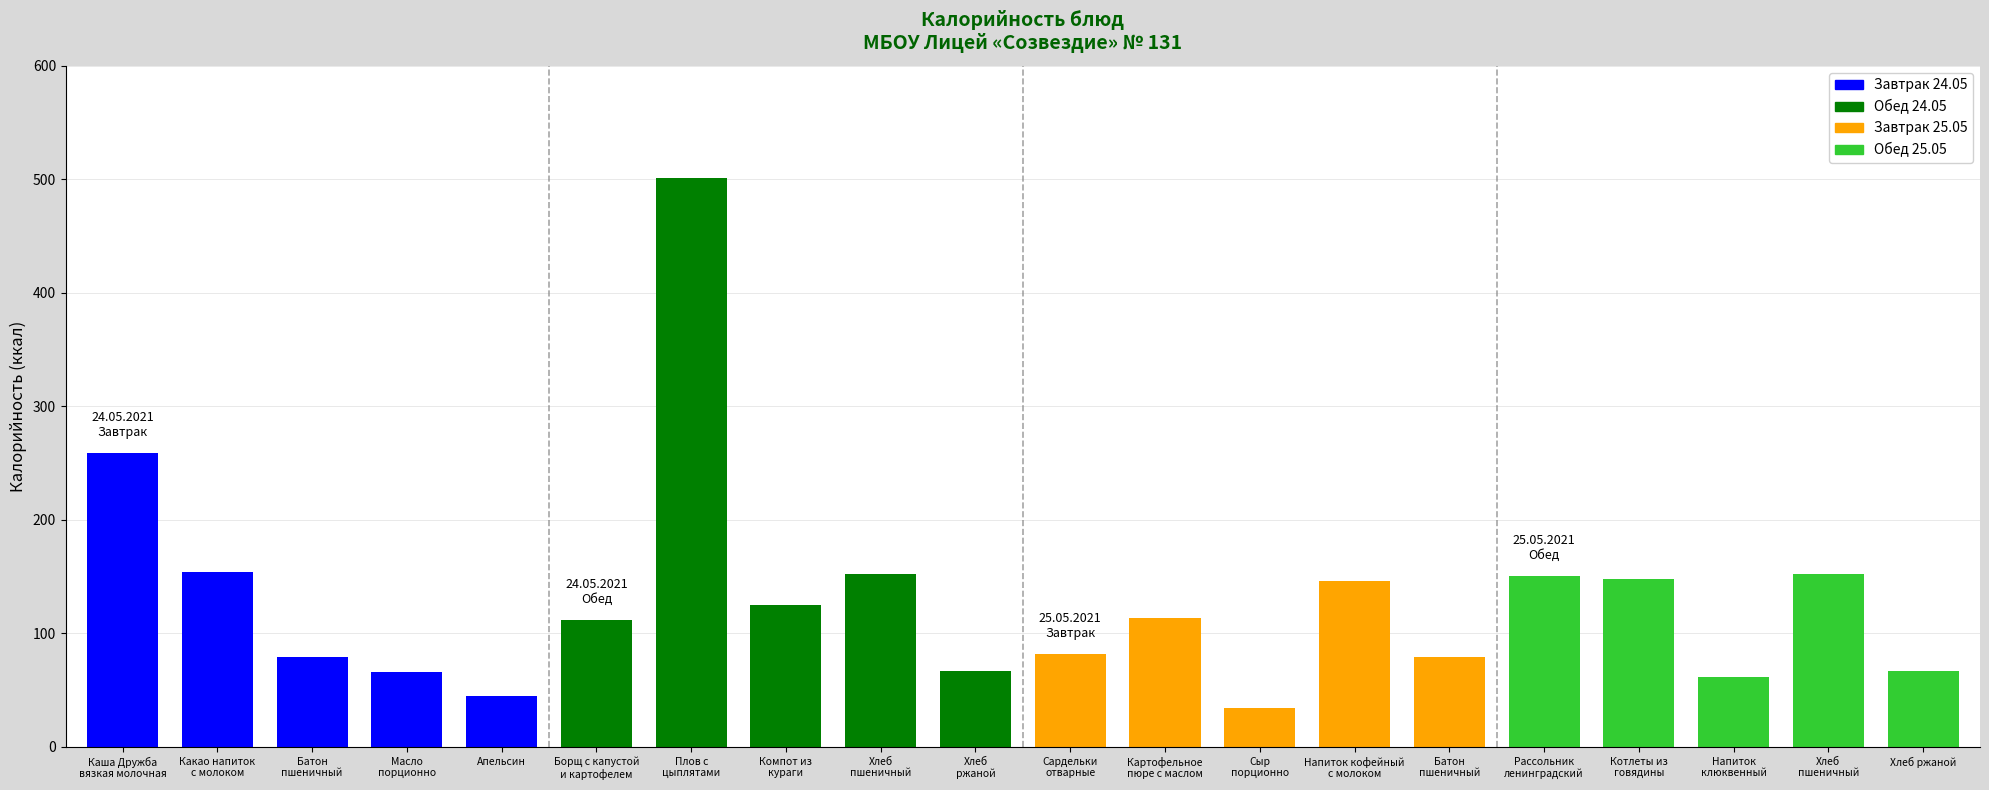

Read the value at Напиток кофейный
с молоком, to the nearest 5.

145